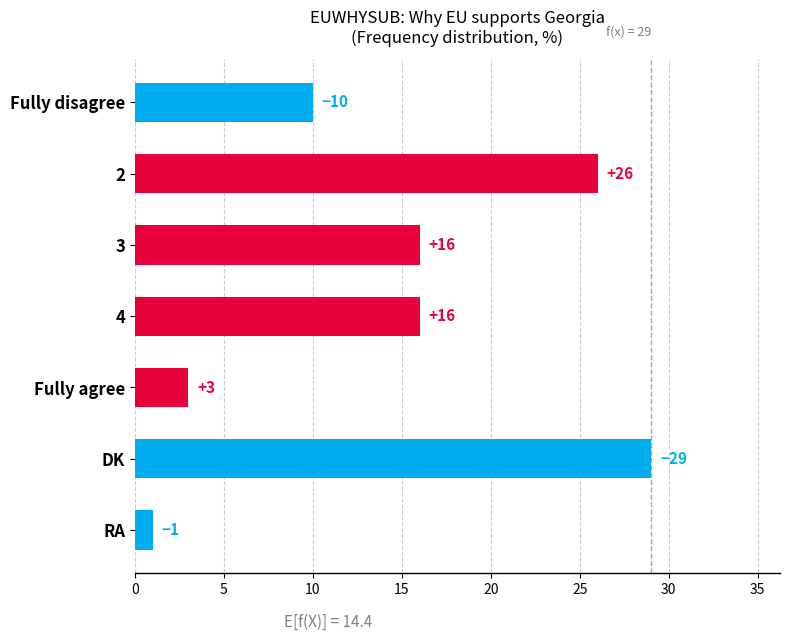

At which category does the chart reach its peak across all series?

DK